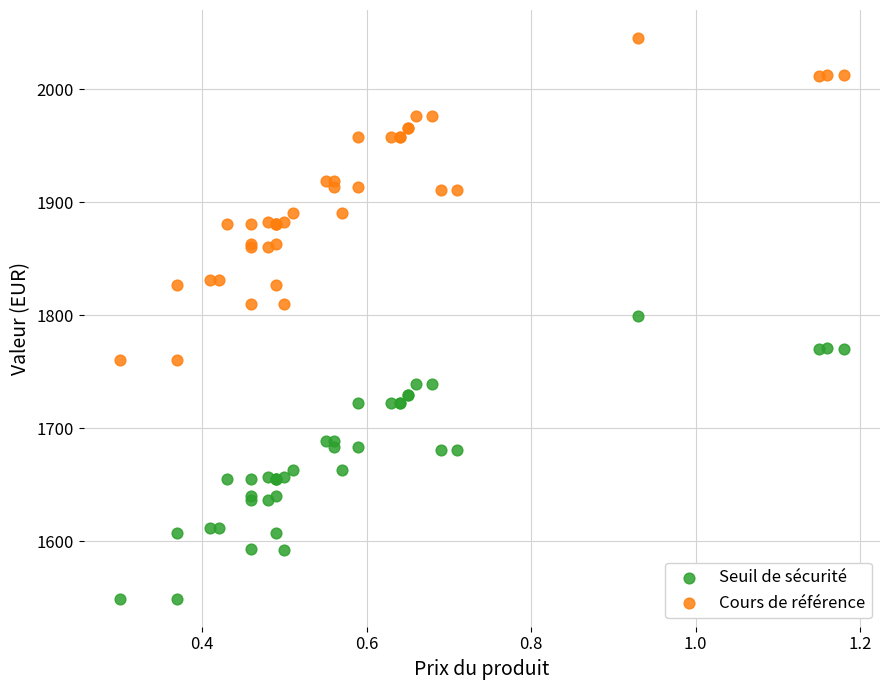

Which series has the largest Y range (max minus min)?

Cours de référence